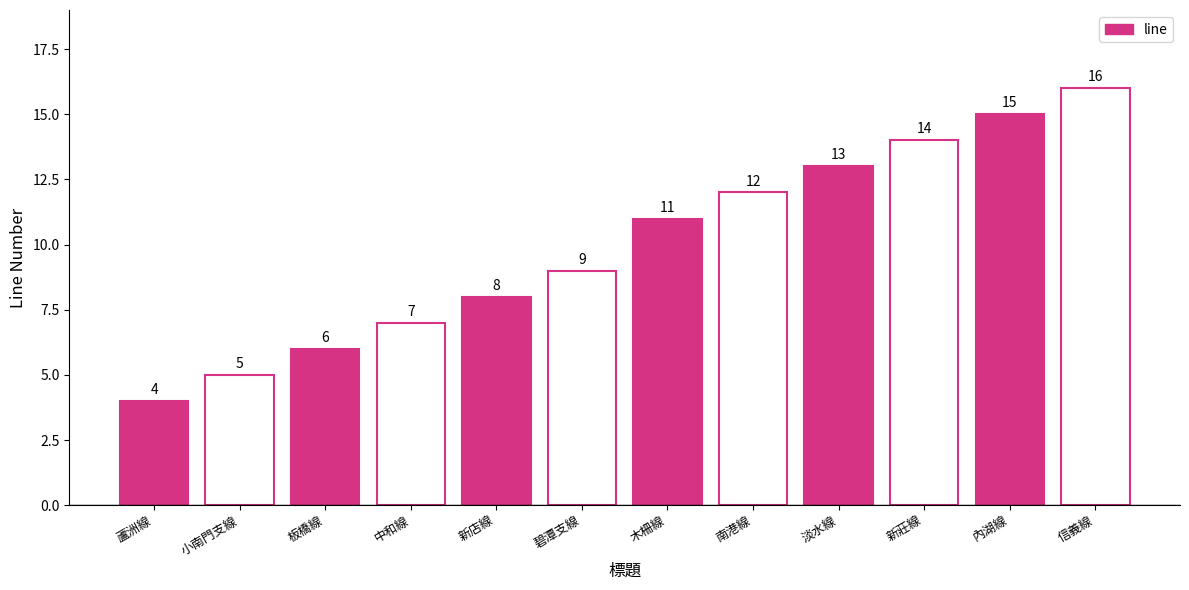

At which category does the chart reach its peak across all series?

信義線